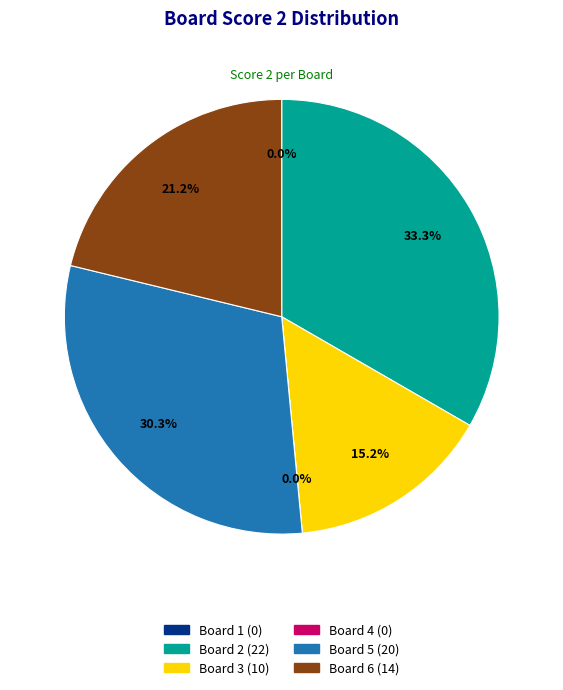

Does 4 account for over 50% of the chart?

No